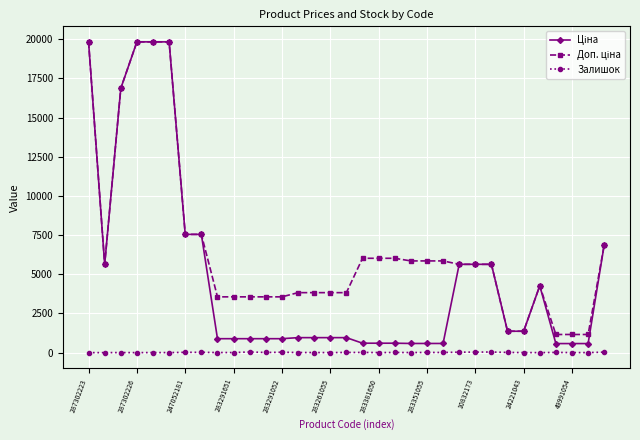

At how many categories does at least one series exceed 17780?

4